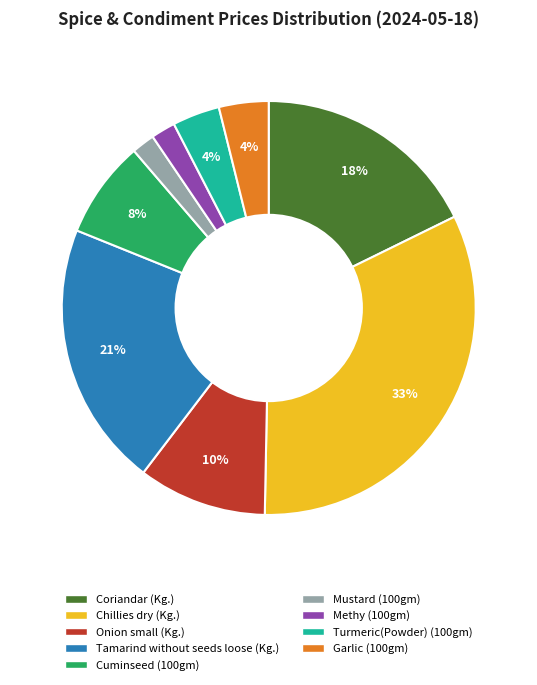

Does Methy (100gm) represent more than half of the total?

No